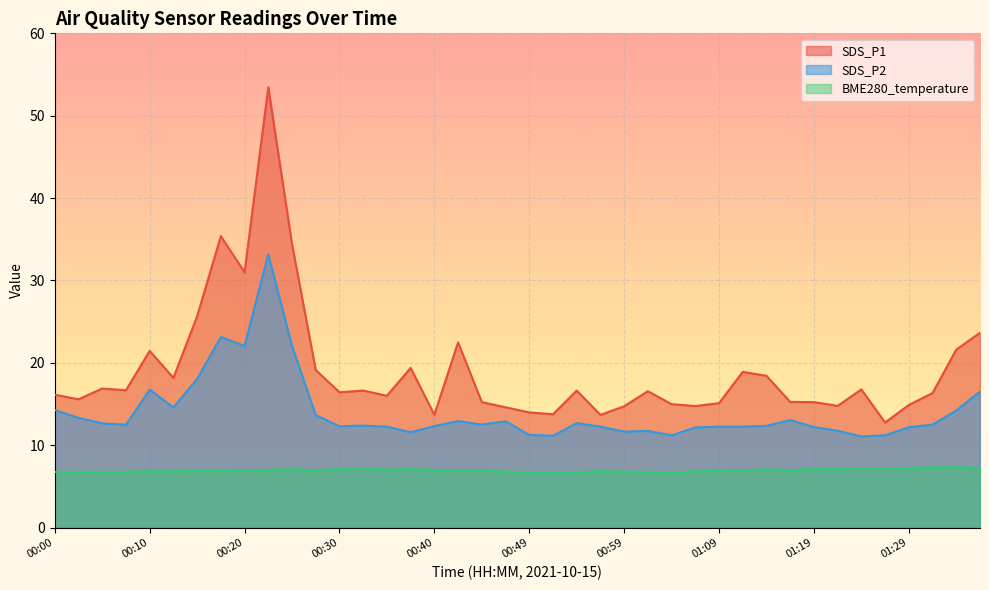

At how many categories does at least one series exceed 43?

1